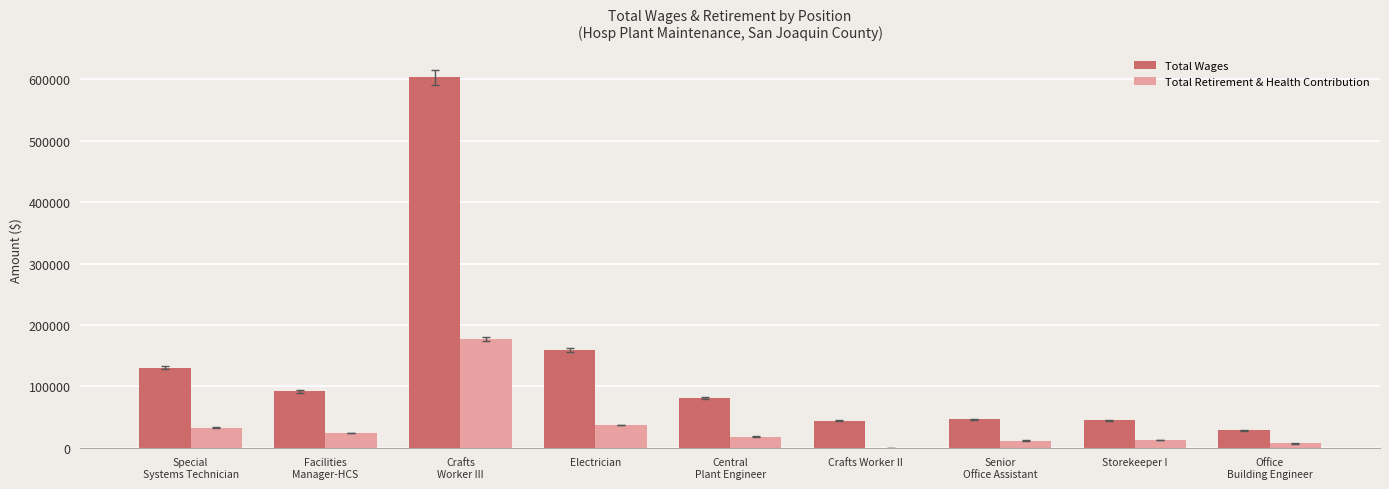

Which series has the largest total across all categories?

Total Wages